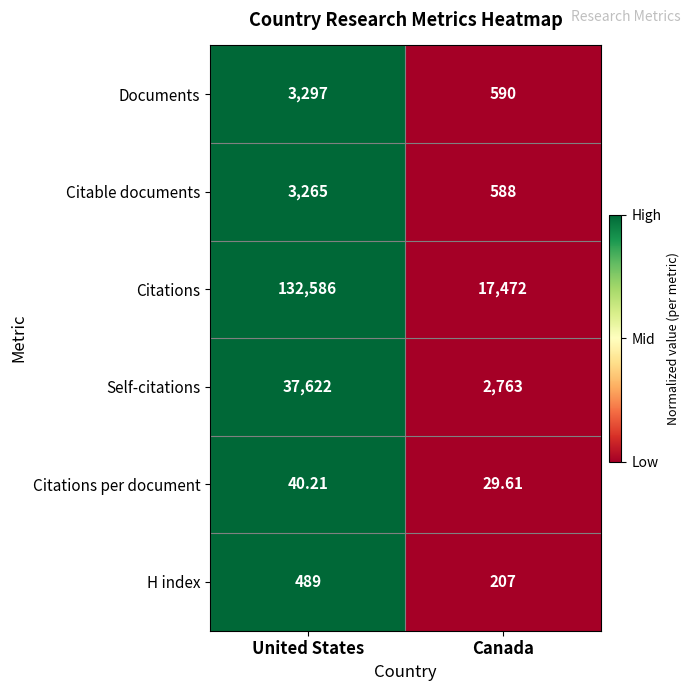

Rank the categories by H index value from highest to lowest.

United States, Canada